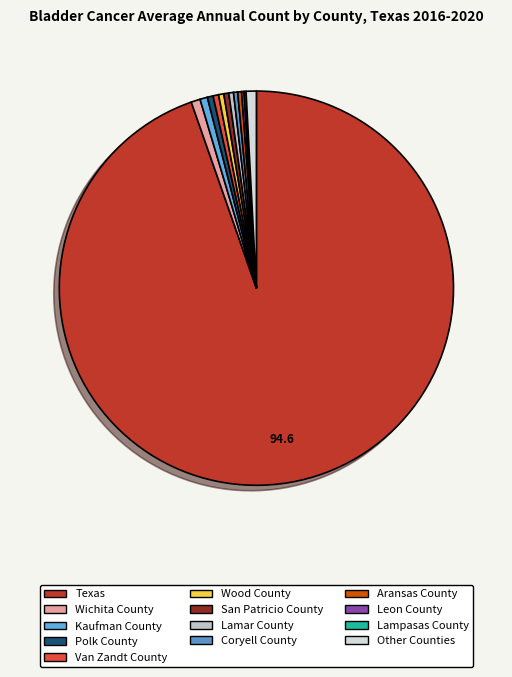

Which category has the biggest portion of the pie?

Texas